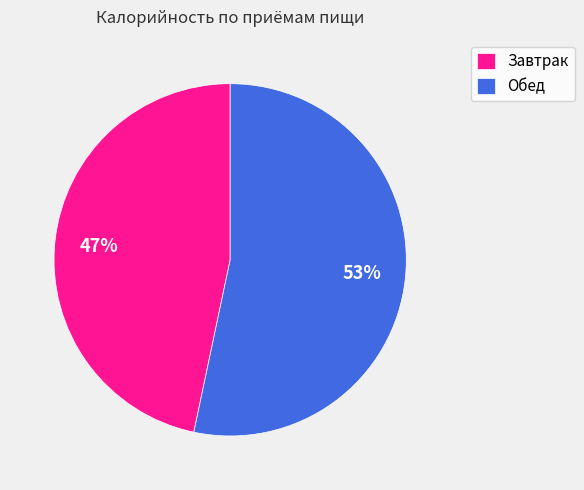

Is it true that Завтрак is 47% of the pie?

True